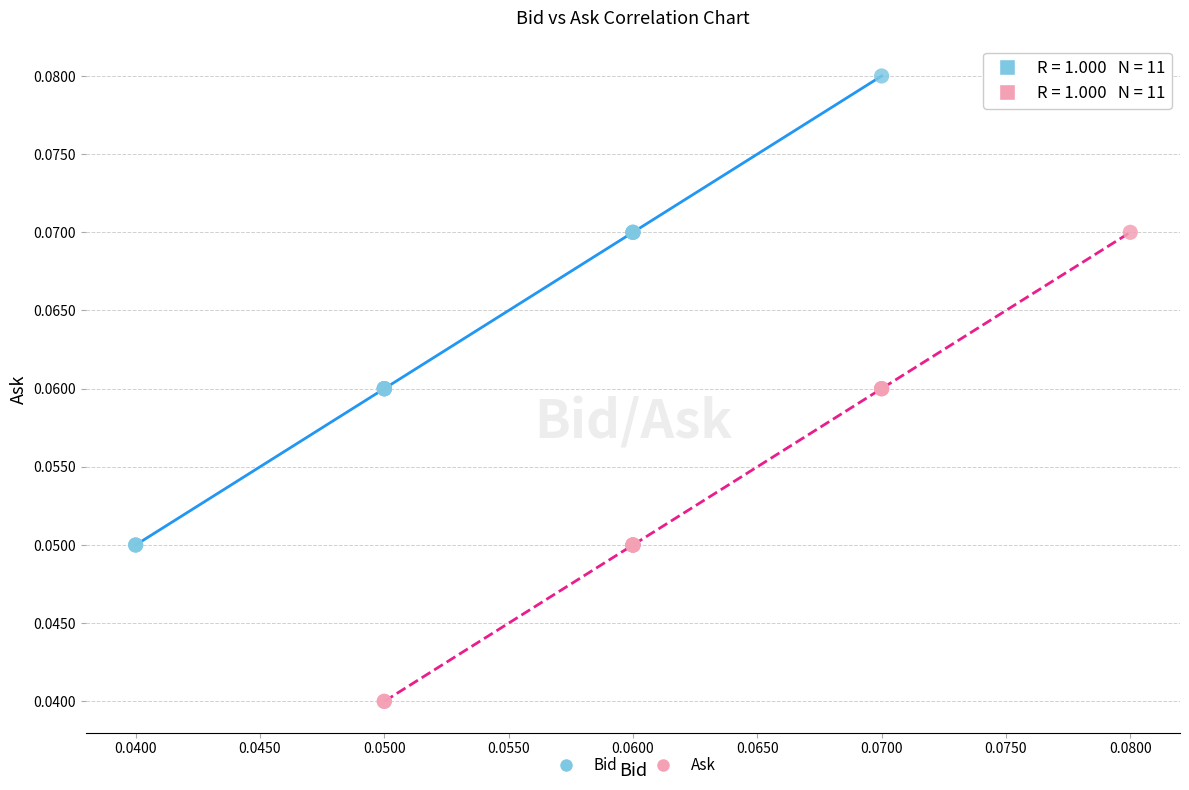

Which series contains the highest Y value?

Bid